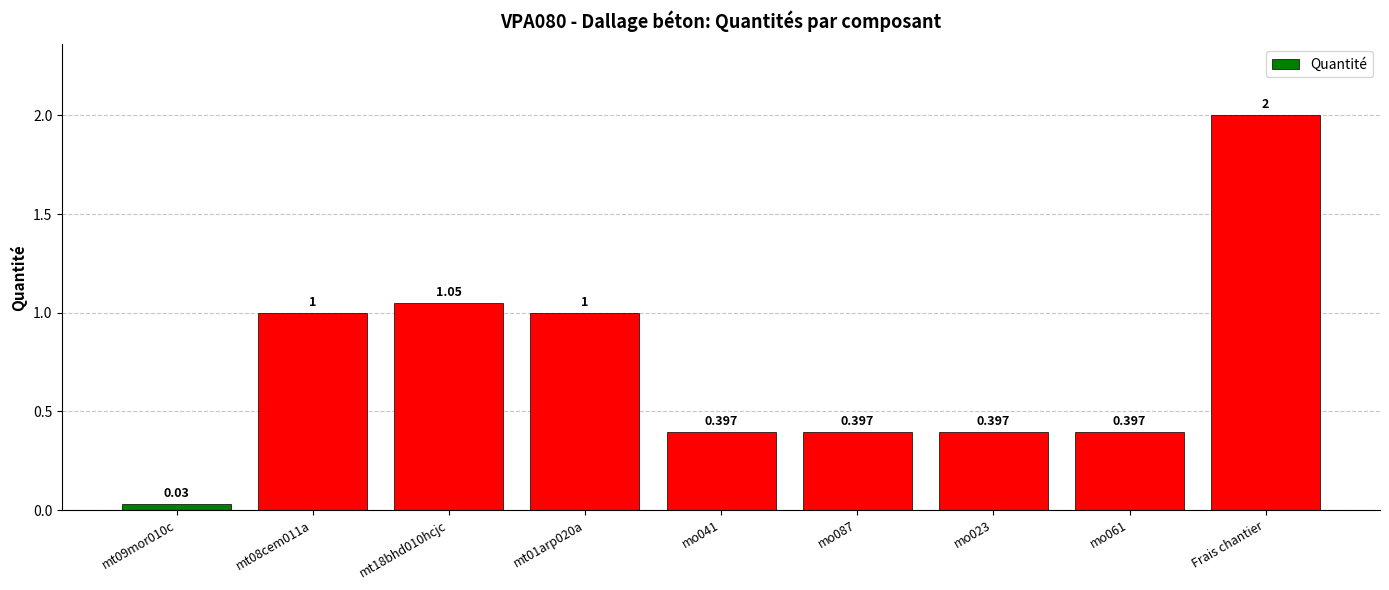

Which label corresponds to the largest value in the chart?

Frais chantier